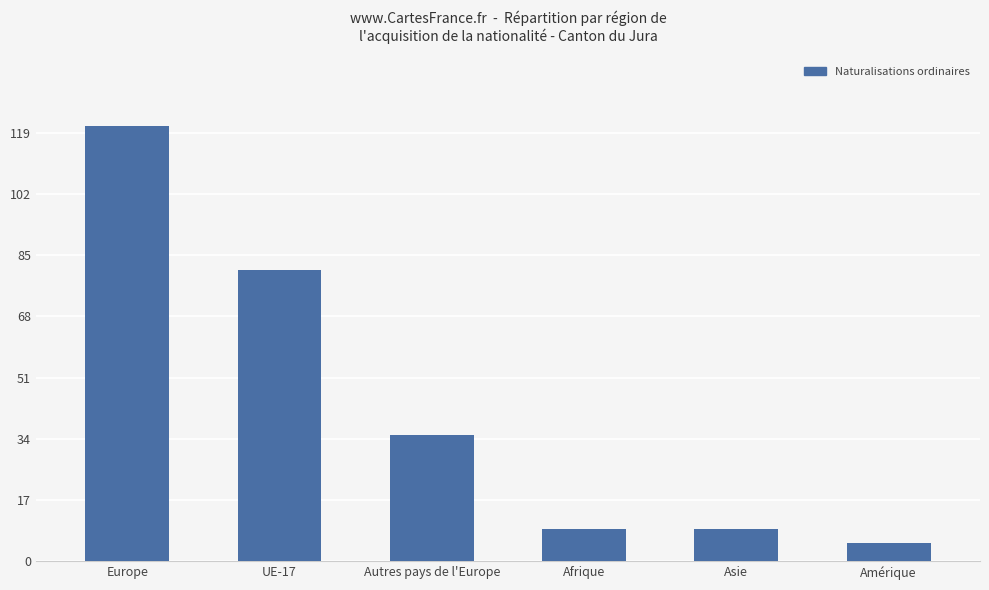

What is the value of the 2nd bar from the left?

81